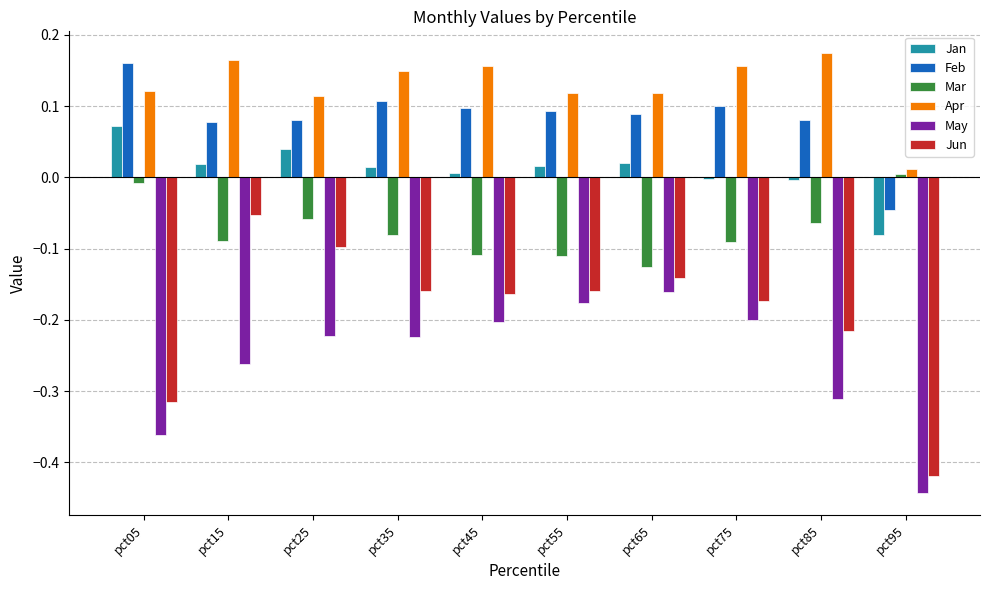

At which label is Apr closest to 0?

pct95